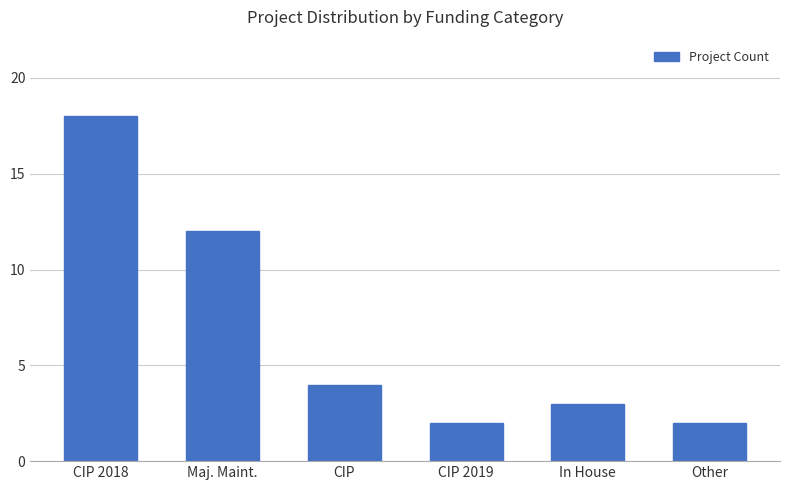

What is the label of the 3rd bar from the left?

CIP